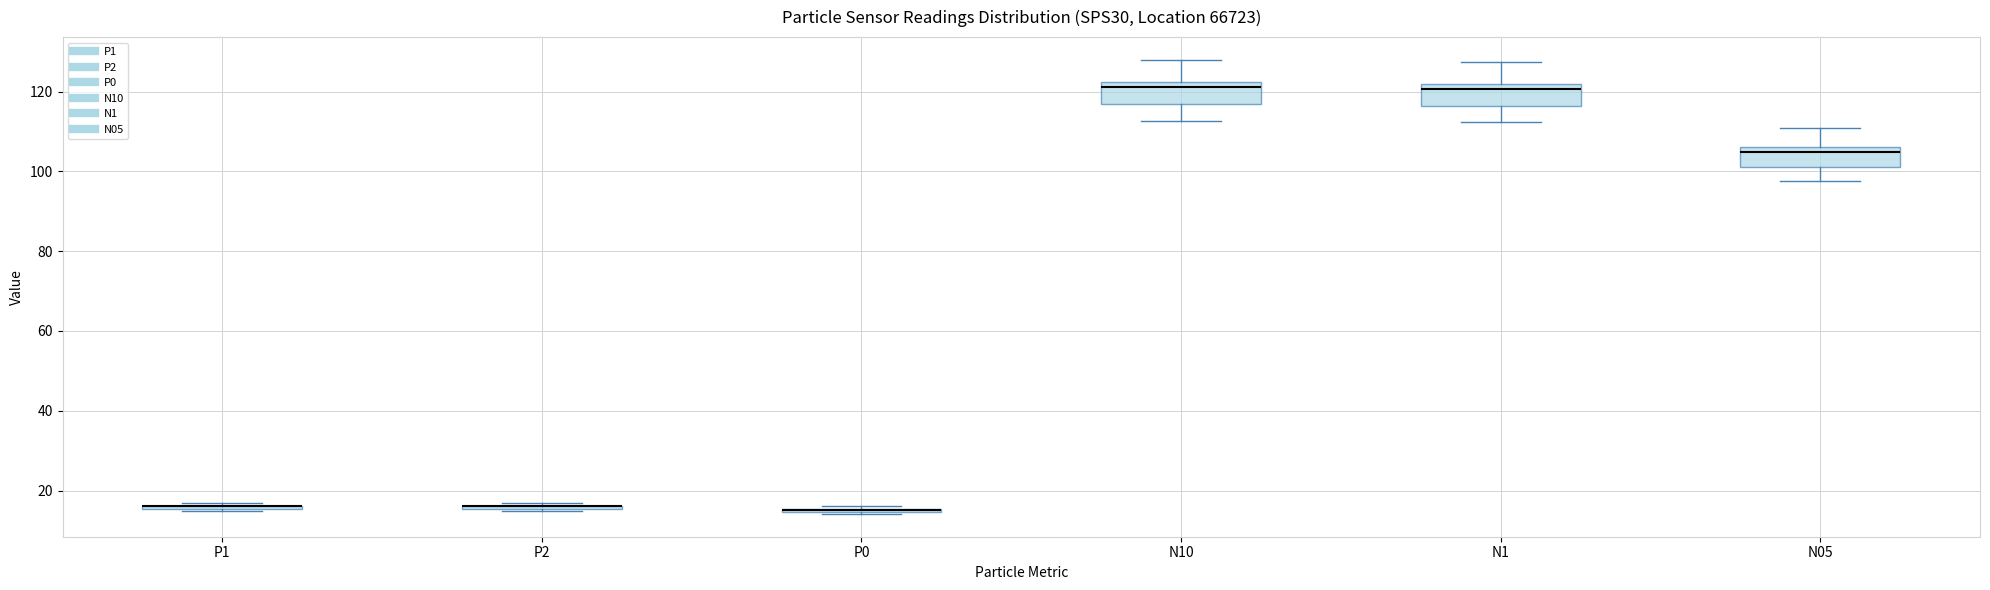

Reading left to right, read every box against the y-axis: the position of its median line, the range the box covers, and the ends of its whiskers. The values are not printed on the chart, so give them approximately, as read against the axis.

P1: box collapsed to a line at 16, whiskers 14 to 16
P2: box collapsed to a line at 16, whiskers 14 to 16
P0: box collapsed to a line at 16, whiskers 14 to 16
N10: median 122 (just below the box's upper edge), box 116 to 122, whiskers 112 to 128
N1: median 120, box 116 to 122, whiskers 112 to 128
N05: median 104, box 102 to 106, whiskers 98 to 110